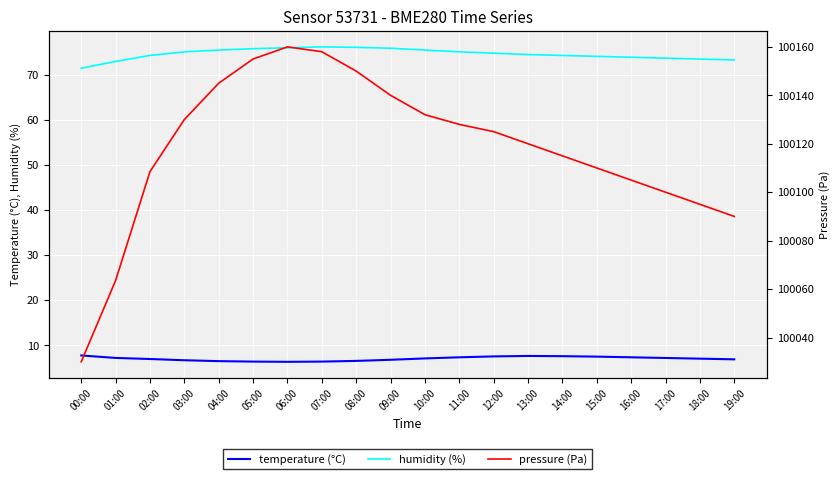

True or false: temperature (°C) has a value of 7.0 at 02:00.

True